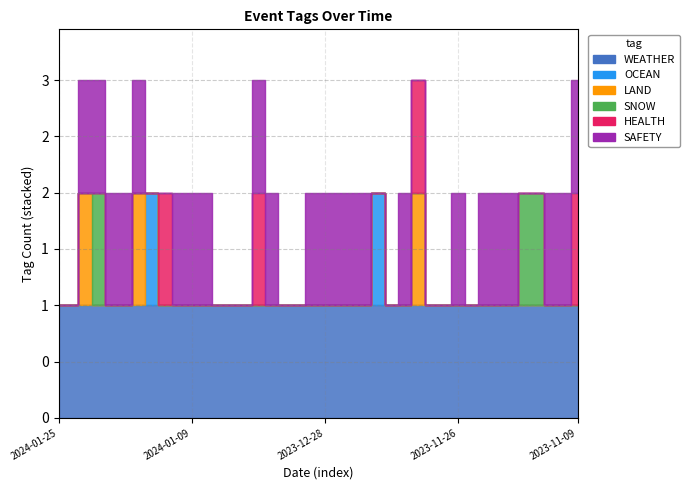

What is the label of the 3rd point from the left?

2024-01-22